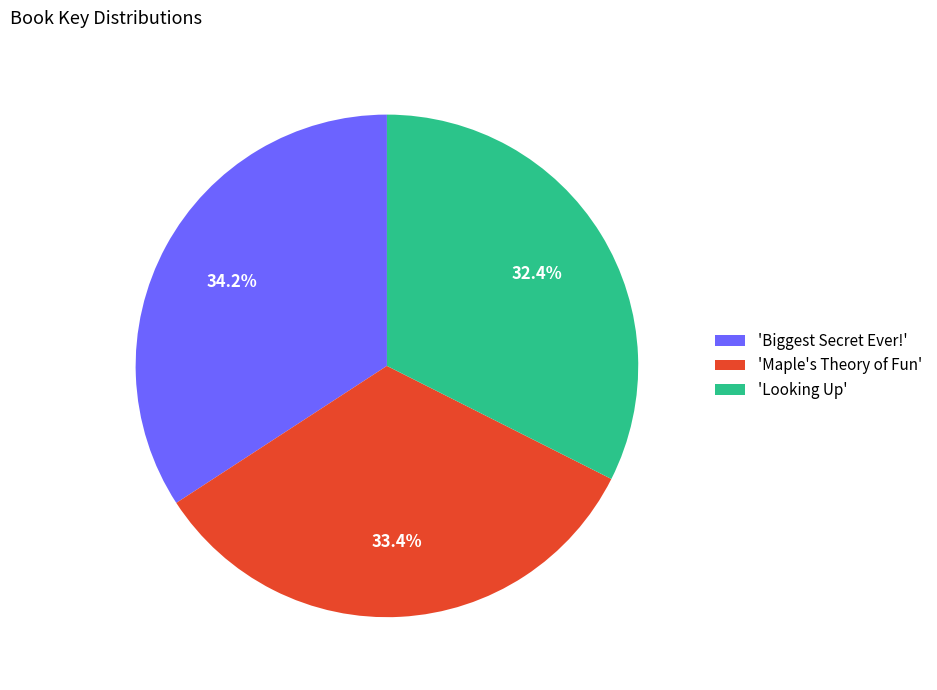

Between 'Looking Up' and 'Biggest Secret Ever!', which is larger?

'Biggest Secret Ever!'